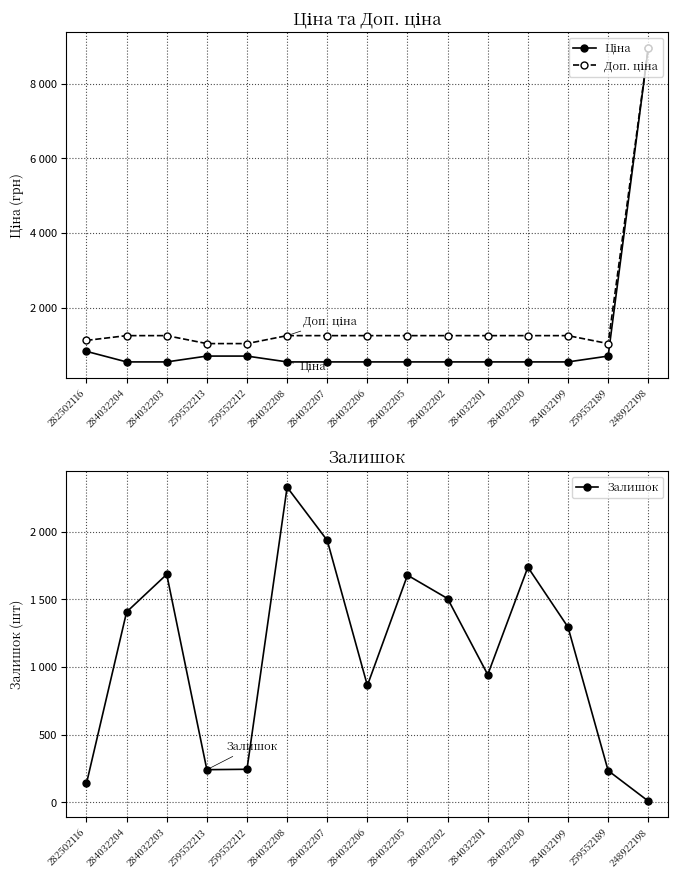

Reading left to right, transcribe all the data shown in this chart.

Ціна: 282502116=827.6	284032204=545.0	284032203=545.0	259552213=701.4	259552212=701.4	284032208=545.0	284032207=545.0	284032206=545.0	284032205=545.0	284032202=545.0	284032201=545.0	284032200=545.0	284032199=545.0	259552189=701.4	248922198=8955.1
Доп. ціна: 282502116=1121.5	284032204=1249.1	284032203=1249.1	259552213=1036.0	259552212=1036.0	284032208=1249.1	284032207=1249.1	284032206=1249.1	284032205=1249.1	284032202=1249.1	284032201=1249.1	284032200=1249.1	284032199=1249.1	259552189=1036.0	248922198=8955.1
Залишок: 282502116=140.0	284032204=1407.0	284032203=1685.0	259552213=242.0	259552212=245.0	284032208=2329.0	284032207=1936.0	284032206=864.0	284032205=1679.0	284032202=1506.0	284032201=944.0	284032200=1738.0	284032199=1295.0	259552189=235.0	248922198=10.0